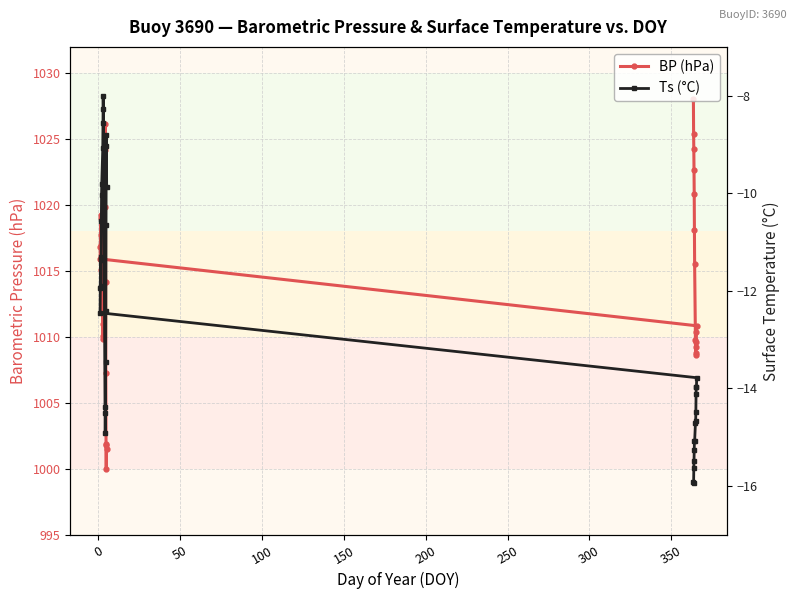

How many values in the Ts (°C) series exceed -12?

16